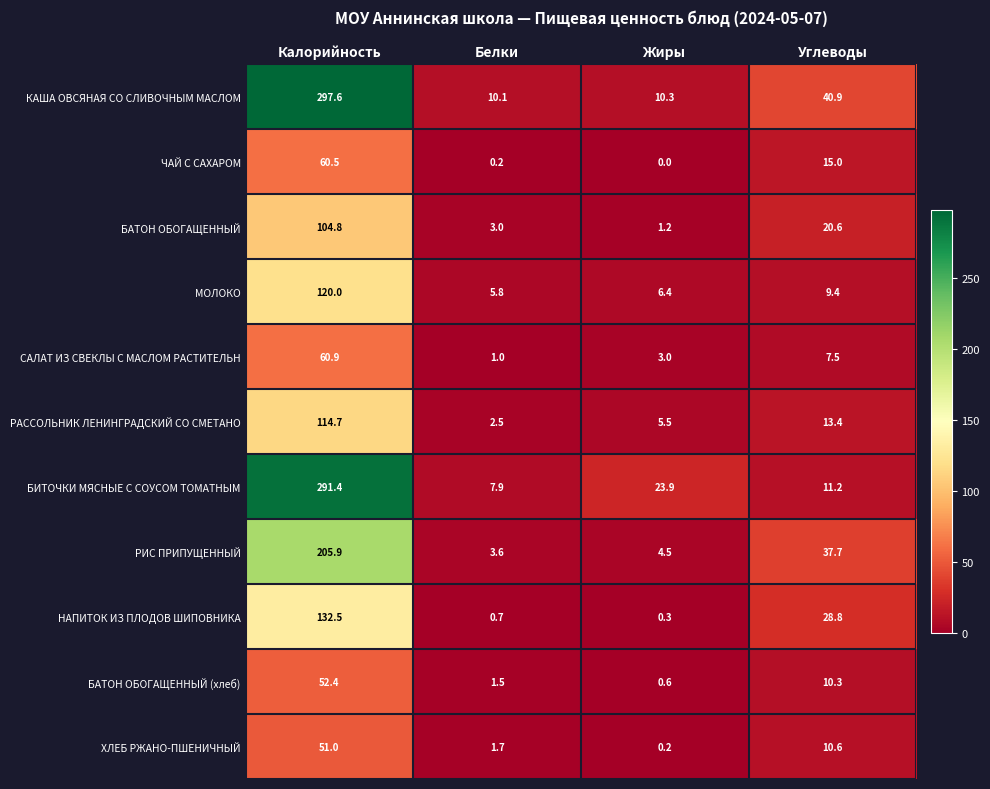

What is the difference between the highest and lowest values at Калорийность?

246.6